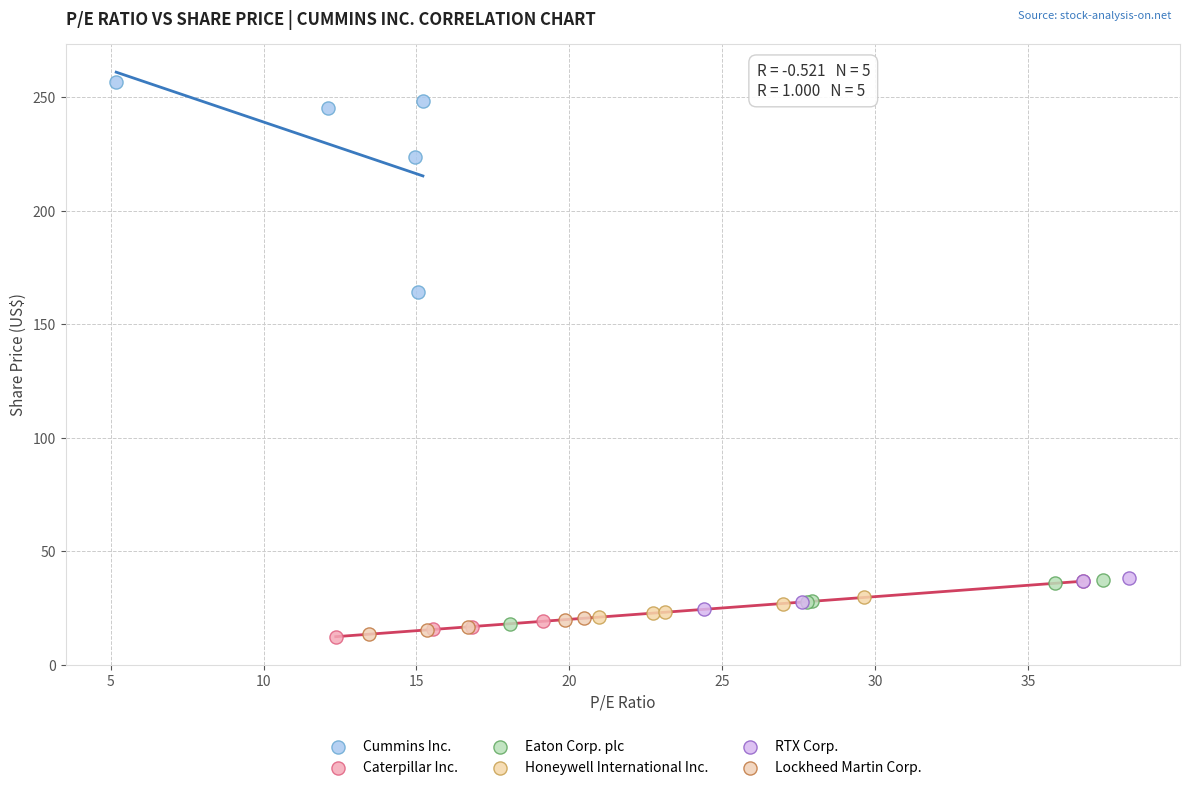

Which series contains the highest Y value?

Cummins Inc.